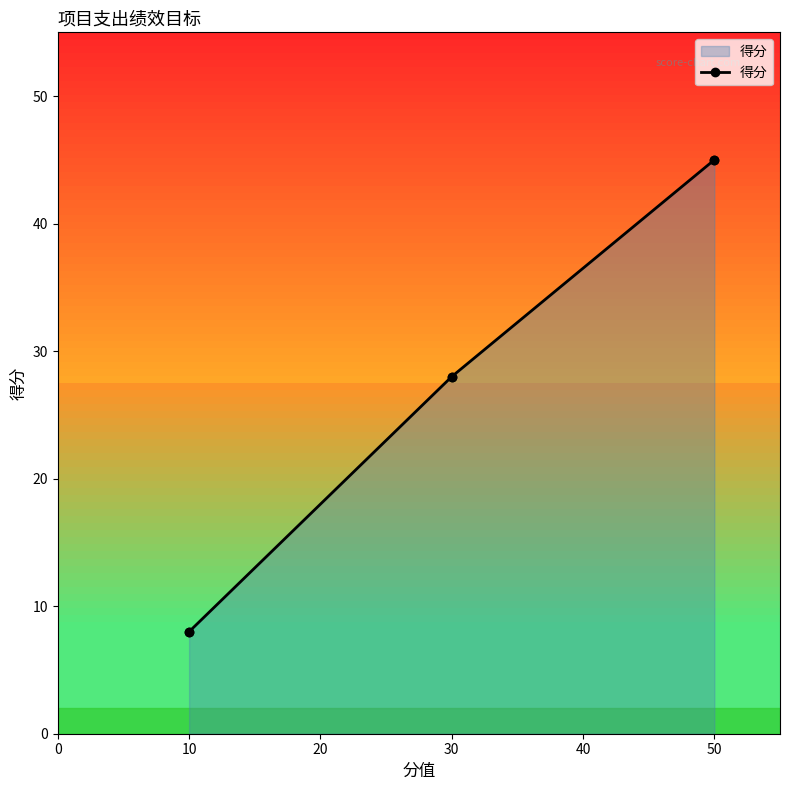

True or false: the data shows 3 at 10.

False